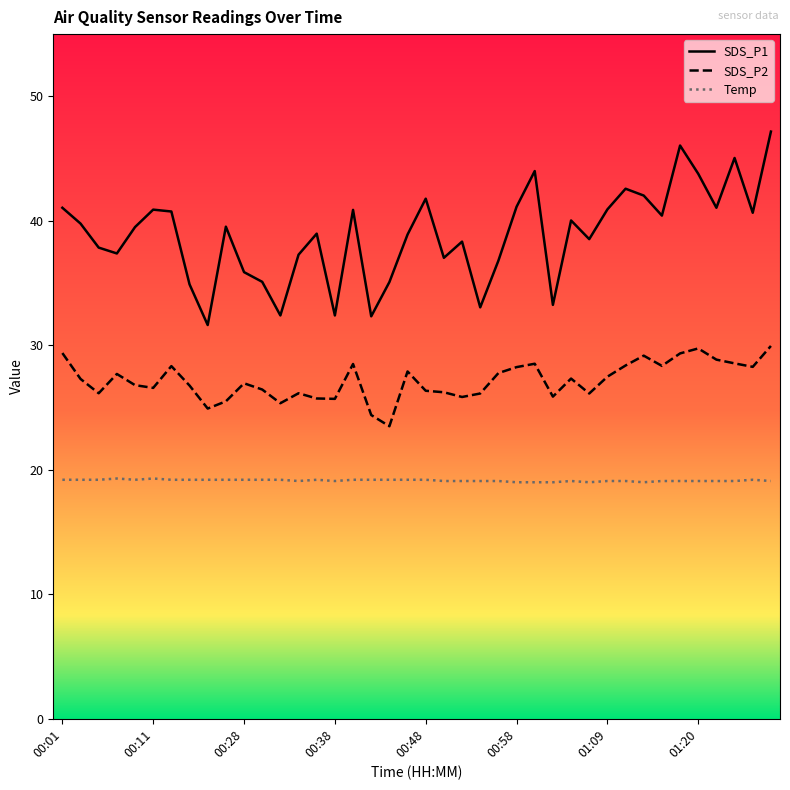

Does the chart display data point markers on the line(s)?

No